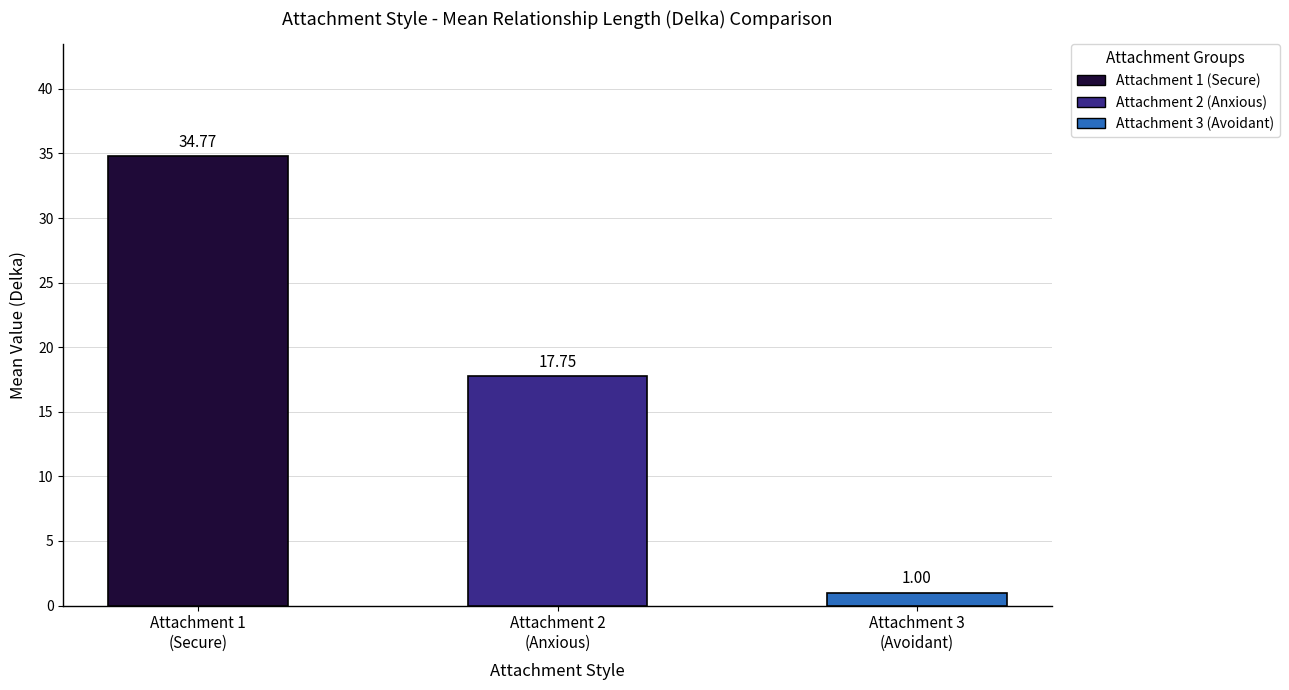

What is the average value?

17.8